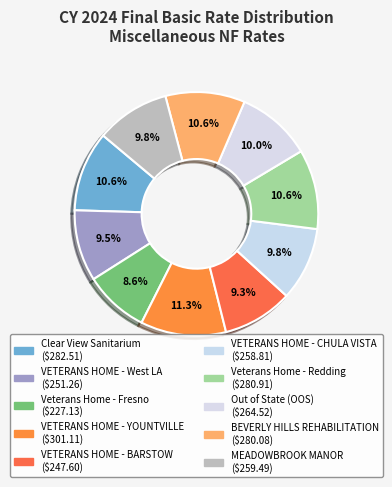

How many slices are in this pie chart?

10